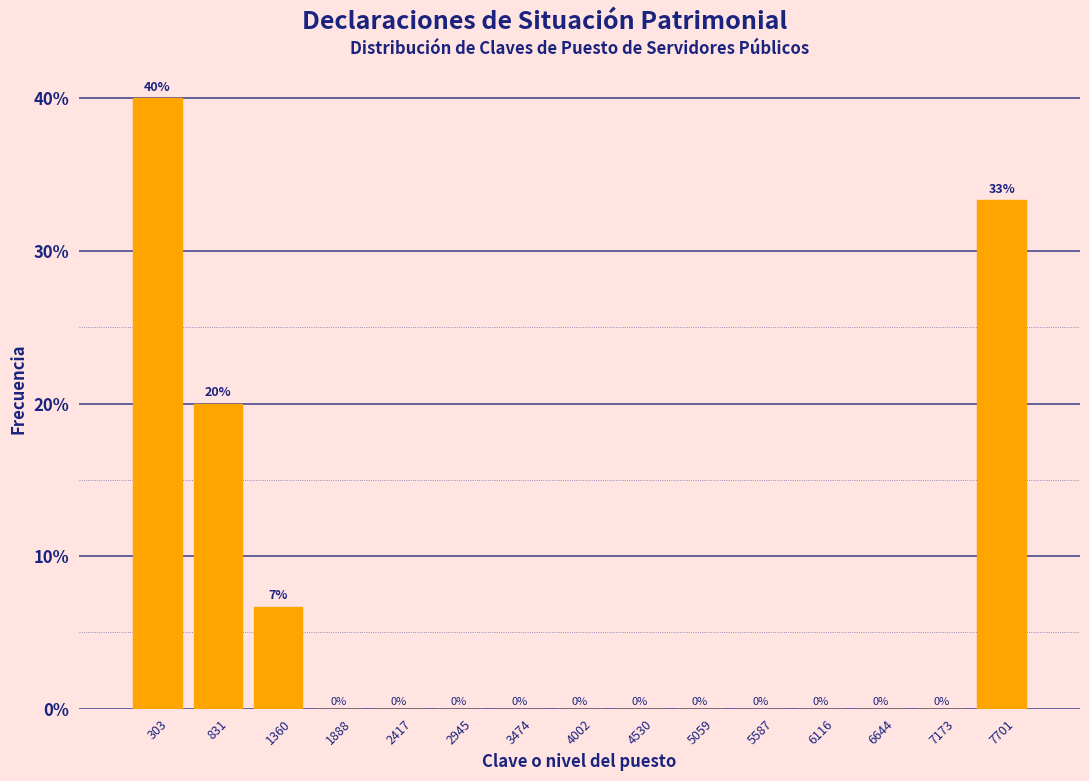

Which range on the x-axis has the tallest bar?

0 to 600